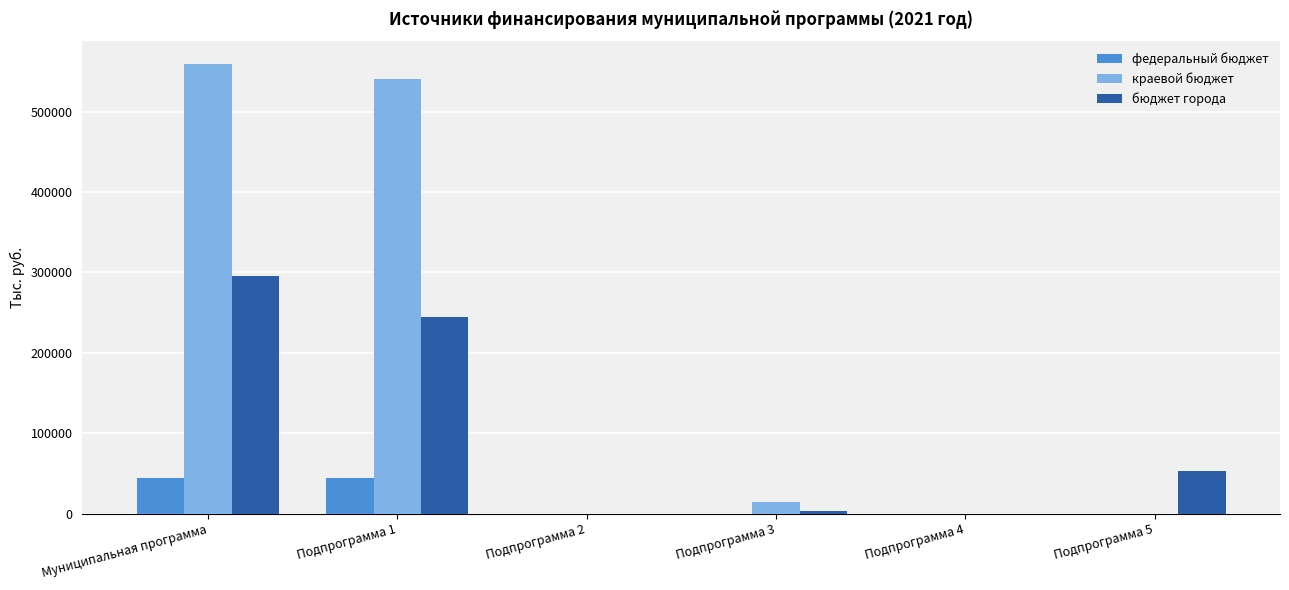

What is the highest value of the бюджет города series?

296114.8